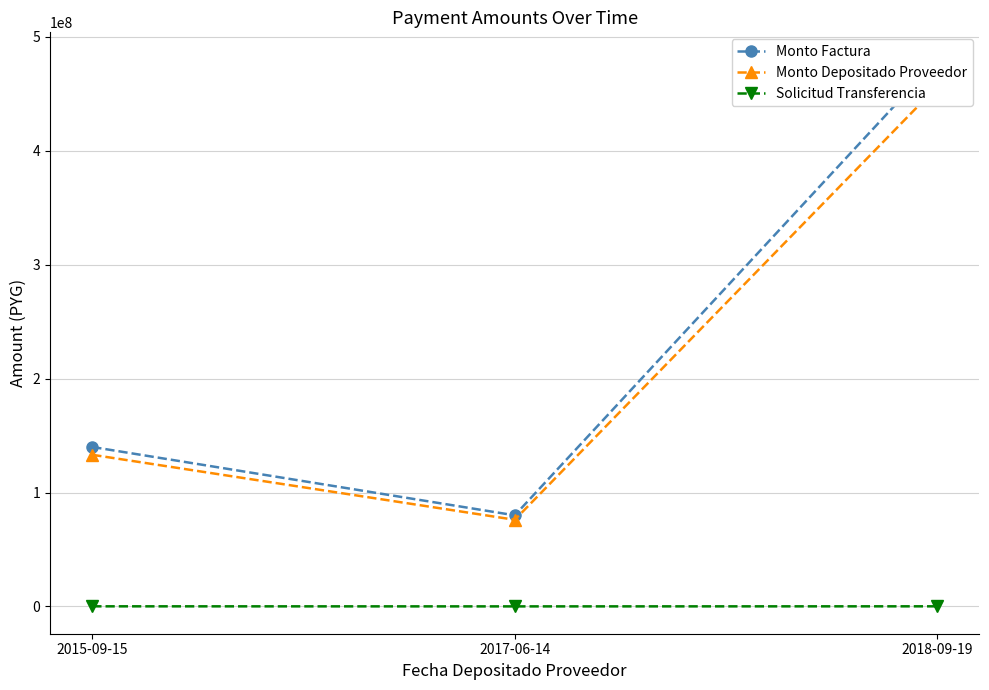

Between 2015-09-15 and 2017-06-14, which series saw the biggest shift?

Monto Factura